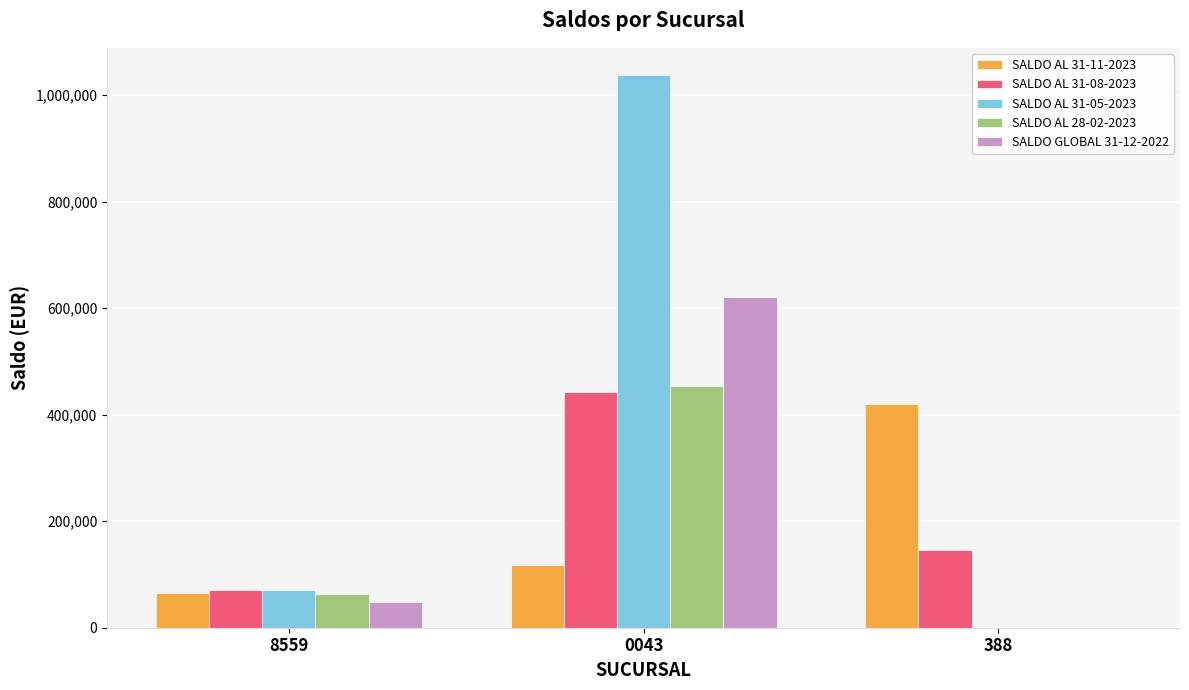

What is the highest value of the SALDO GLOBAL 31-12-2022 series?

621624.1